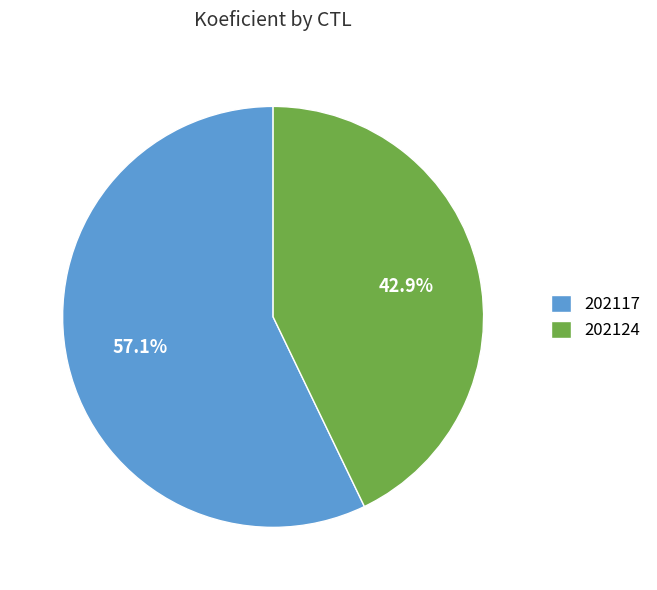

What is the total percentage of 202124 and 202117?

100.0%